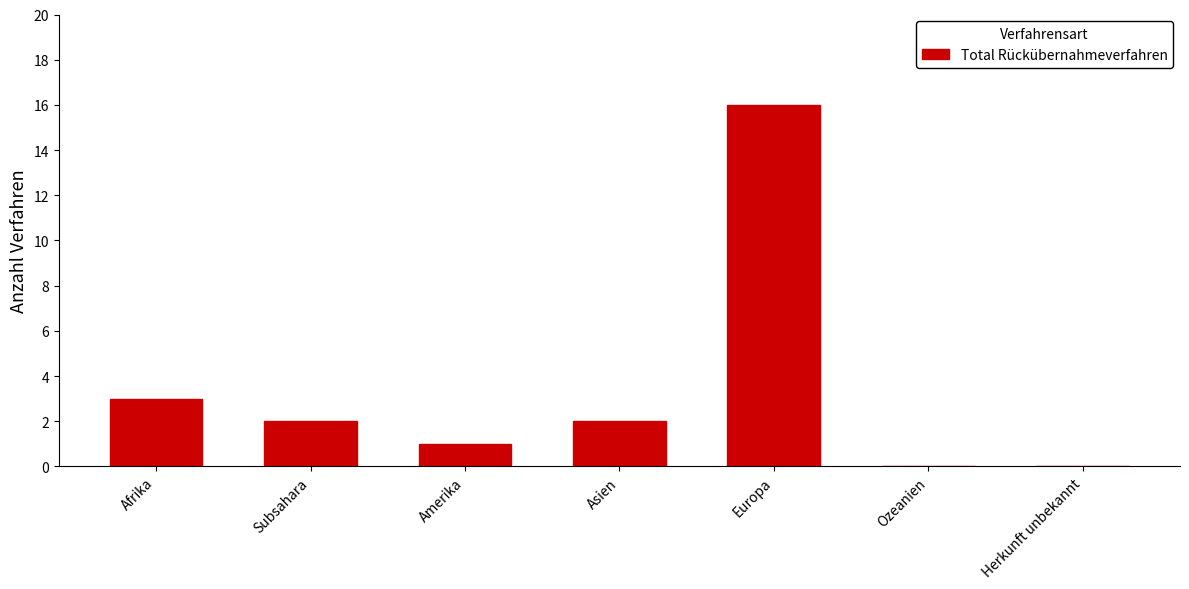

Reading left to right, what are all the values shown in this chart?

Afrika=3	Subsahara=2	Amerika=1	Asien=2	Europa=16	Ozeanien=0	Herkunft unbekannt=0